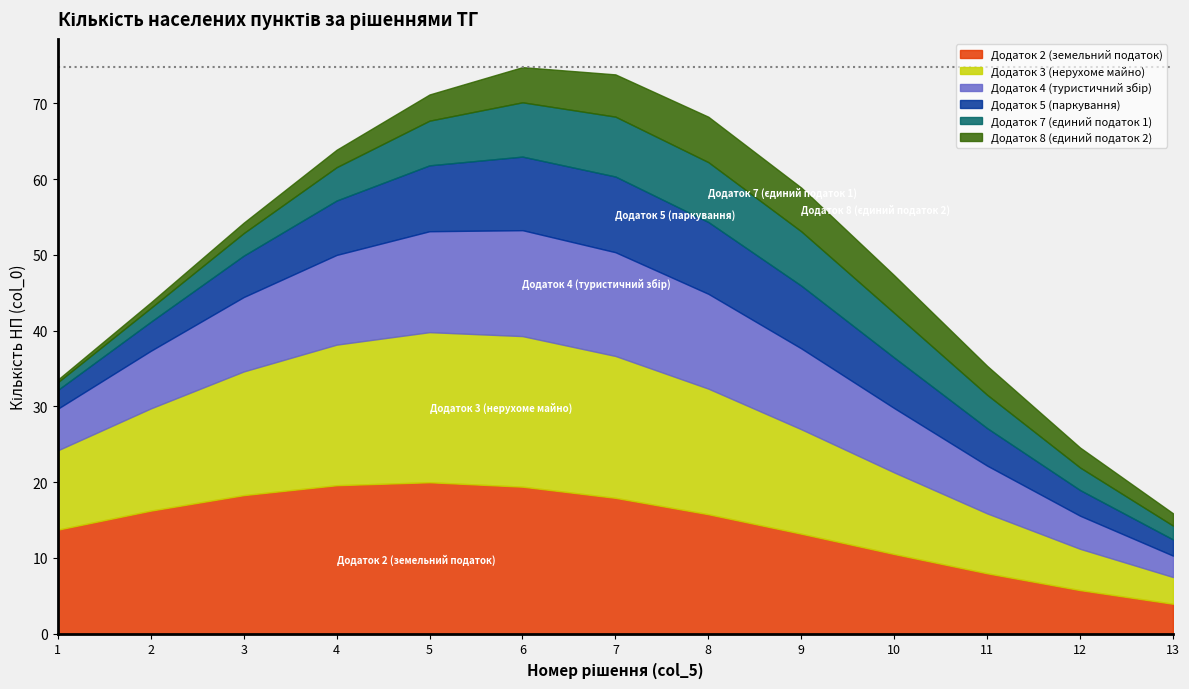

The value of Додаток 2 (земельний податок) at 7 is 17.9. True or false?

True